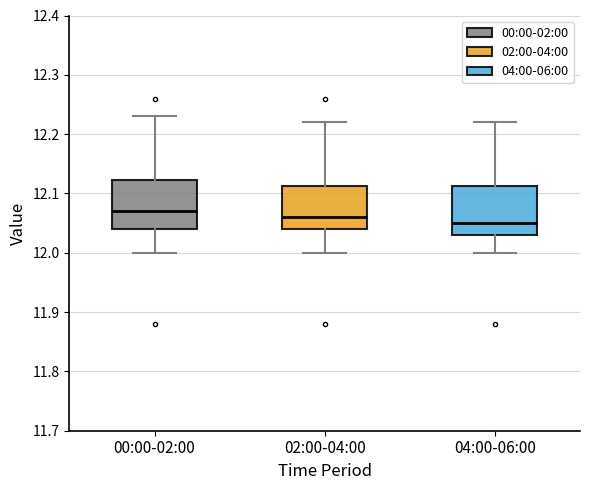

Reading left to right, read every box against the y-axis: the position of its median line, the range the box covers, and the ends of its whiskers. The values are not printed on the chart, so give them approximately, as read against the axis.

00:00-02:00: median 12.07, box 12.04 to 12.12, whiskers 12.00 to 12.23
02:00-04:00: median 12.06, box 12.04 to 12.11, whiskers 12.00 to 12.22
04:00-06:00: median 12.05, box 12.03 to 12.11, whiskers 12.00 to 12.22